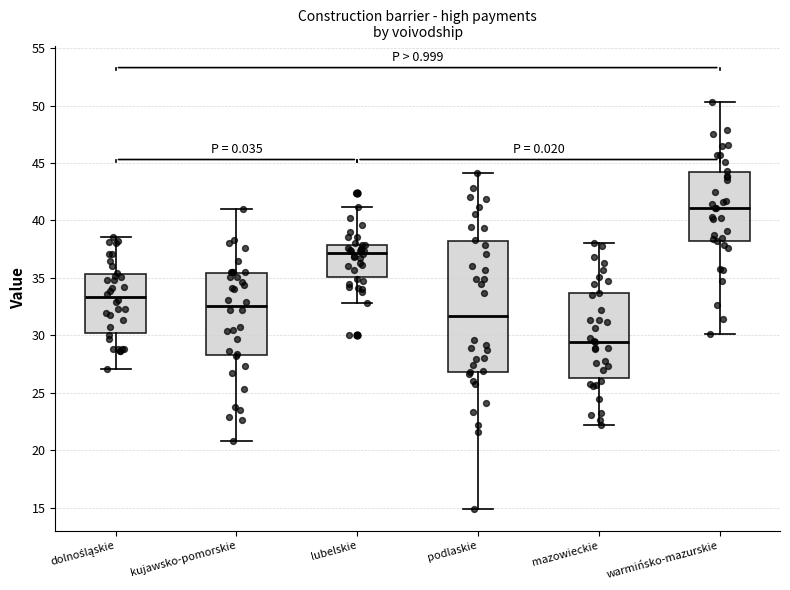

Comparing the boxes themselves (not the whiskers), which one is the tallest?

podlaskie